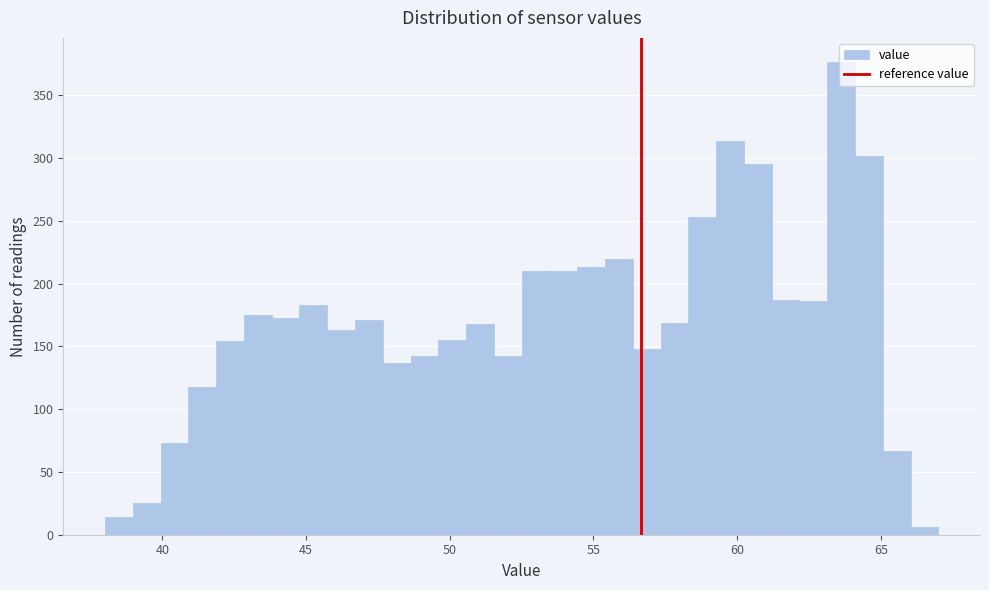

Around what value on the x-axis is the tallest bar? Give the approximate position of its centre, as read against the axis.

63.5